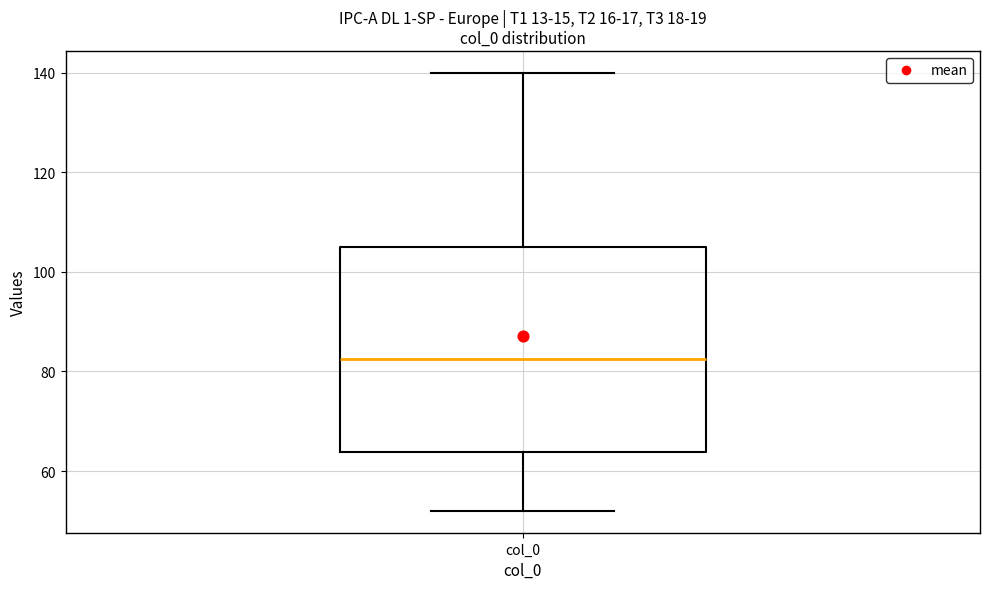

Transcribe this box plot: give where the median line is, the range the box spans, and where the two whiskers end, as read against the y-axis. The values are not printed on the chart, so give them approximately, as read against the axis.

median 82, box 64 to 106, whiskers 52 to 140